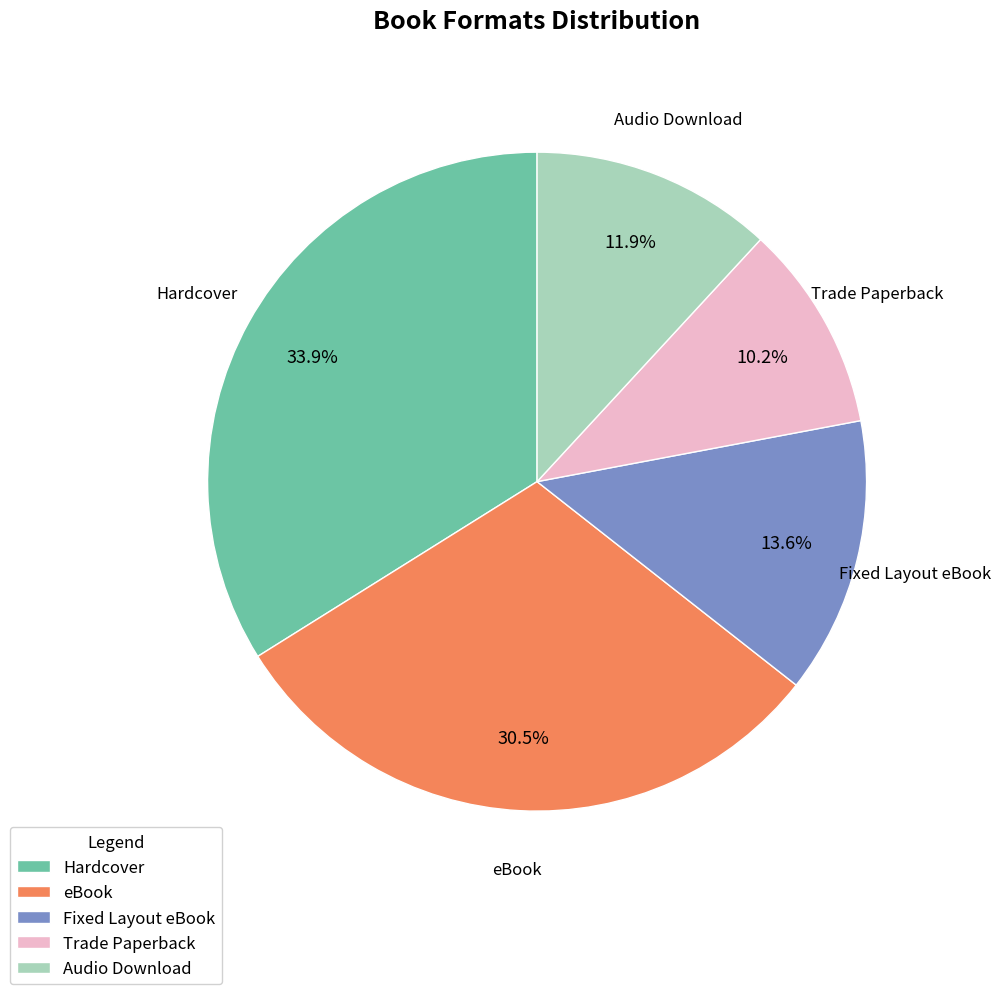

The Trade Paperback slice represents 10% of the pie. True or false?

True